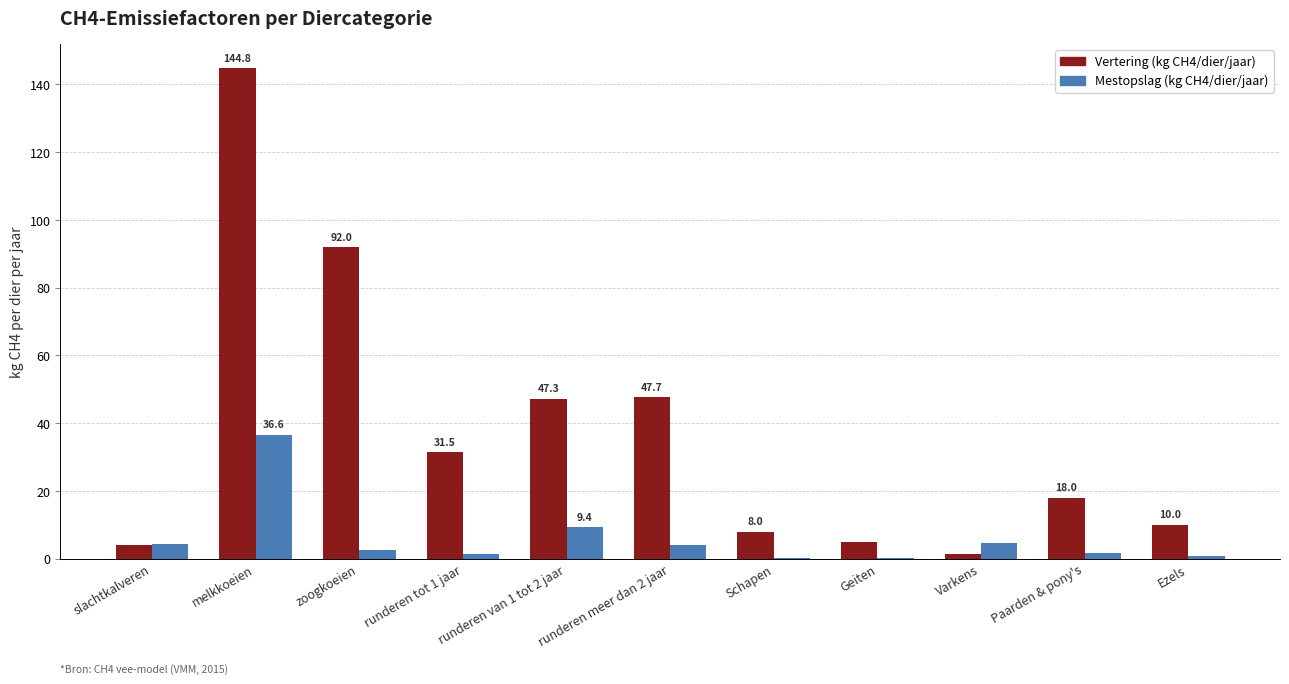

At which label does Mestopslag (kg CH4/dier/jaar) reach its peak?

melkkoeien